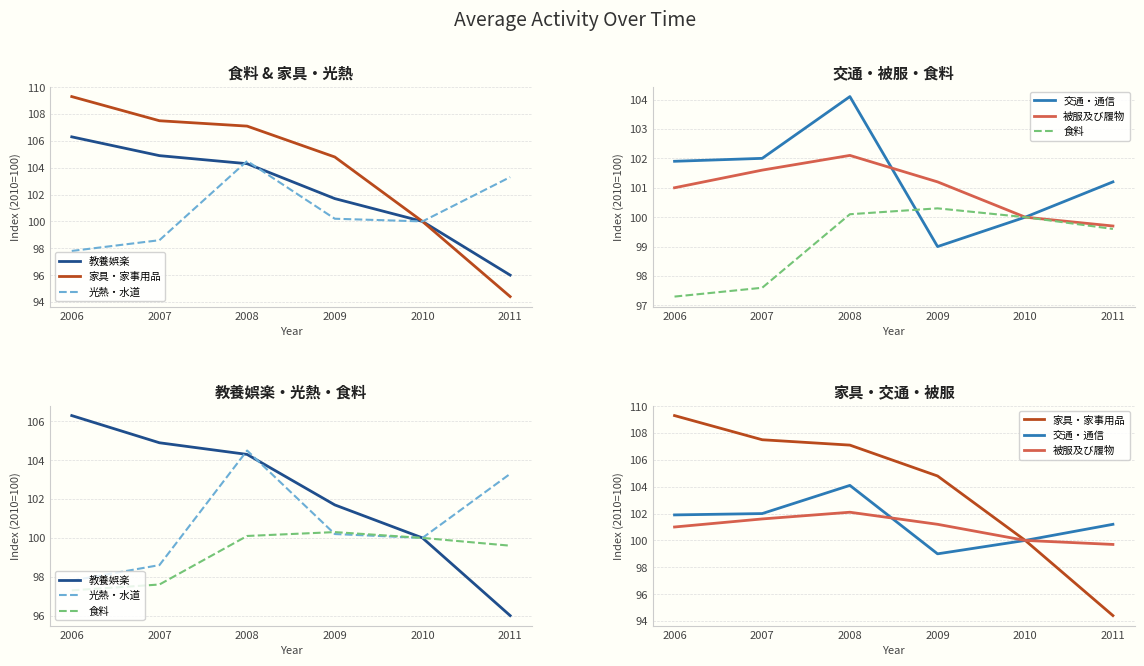

What is the sum of the 光熱・水道 values at 2008 and 2009?

204.7